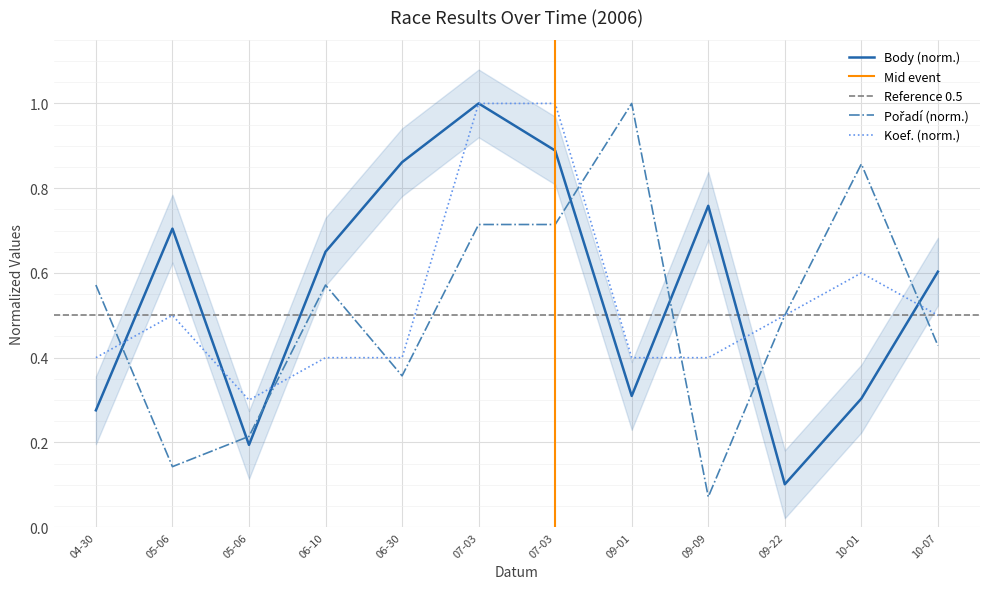

What is the total value across all series at 2006-07-03?

2.7